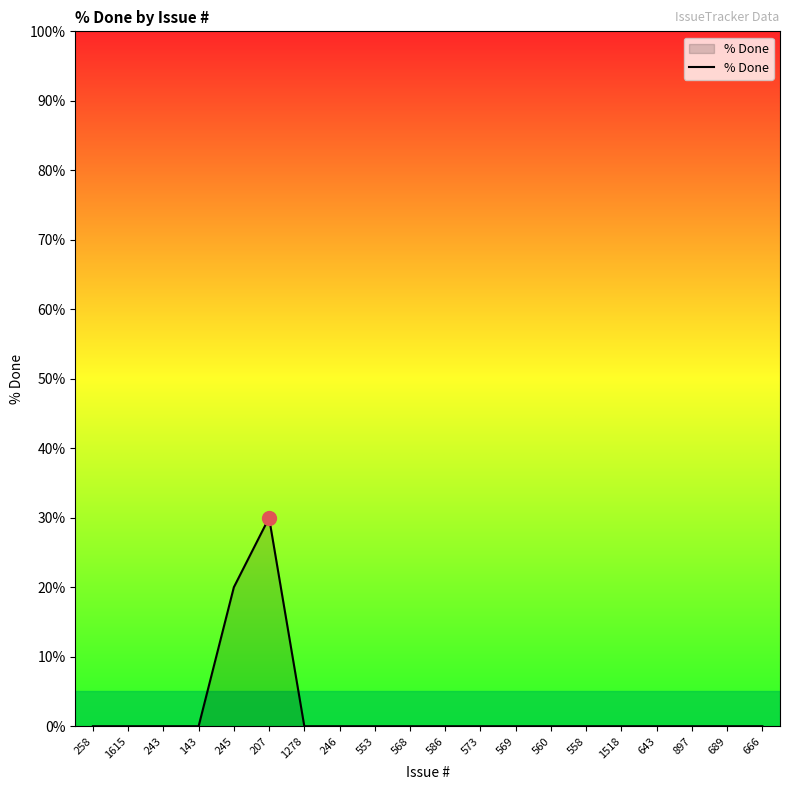

Between 245 and 569, which is larger?

245